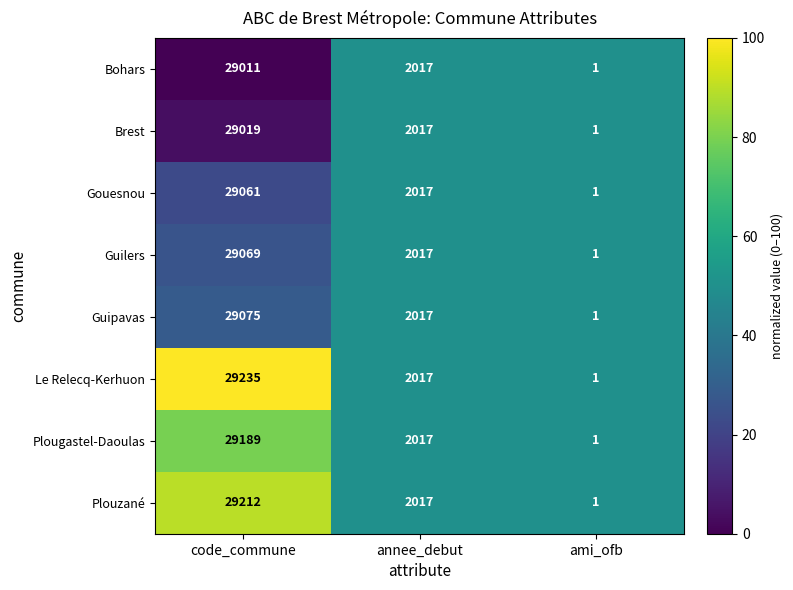

How many categories are shown in the chart?

3